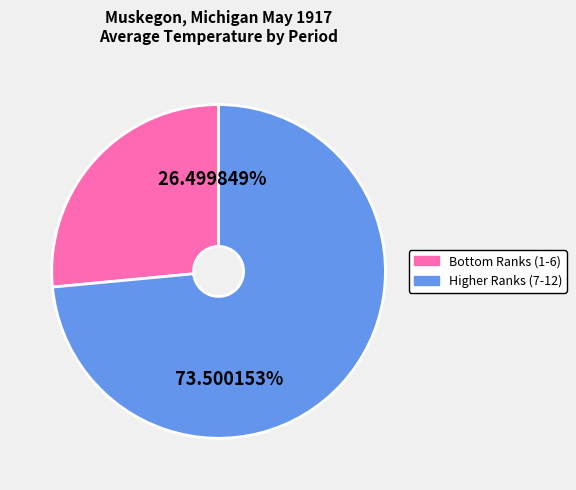

Is there a majority slice in this chart?

Yes